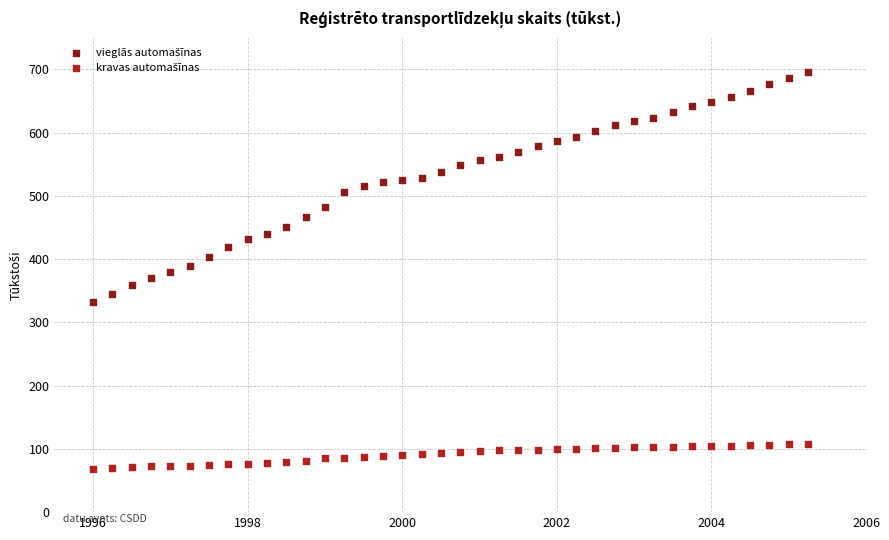

Across all data points, what is the range of Y values (max minus min)?

627.1